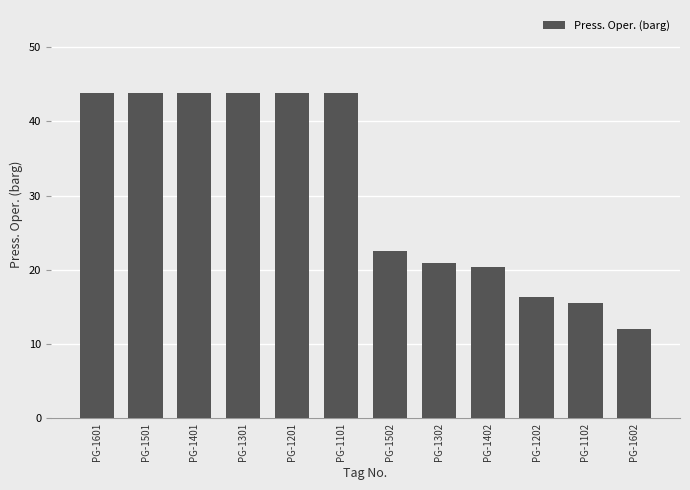

Reading left to right, extract all data points from this chart.

43.8	43.8	43.8	43.8	43.8	43.8	22.5	20.9	20.4	16.4	15.6	12.0